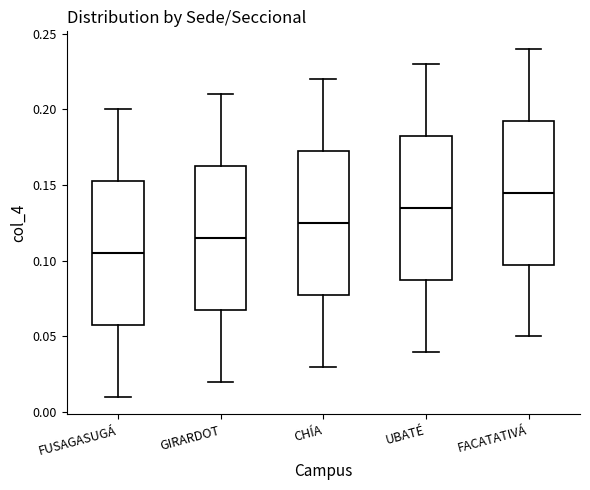

Reading left to right, transcribe this box plot: for each box, give where its median line is, the range the box spans, and where its two whiskers end, as read against the y-axis. The values are not printed on the chart, so give them approximately, as read against the axis.

FUSAGASUGÁ: median 0.105, box 0.060 to 0.155, whiskers 0.010 to 0.200
GIRARDOT: median 0.115, box 0.070 to 0.165, whiskers 0.020 to 0.210
CHÍA: median 0.125, box 0.080 to 0.175, whiskers 0.030 to 0.220
UBATÉ: median 0.135, box 0.090 to 0.185, whiskers 0.040 to 0.230
FACATATIVÁ: median 0.145, box 0.100 to 0.195, whiskers 0.050 to 0.240